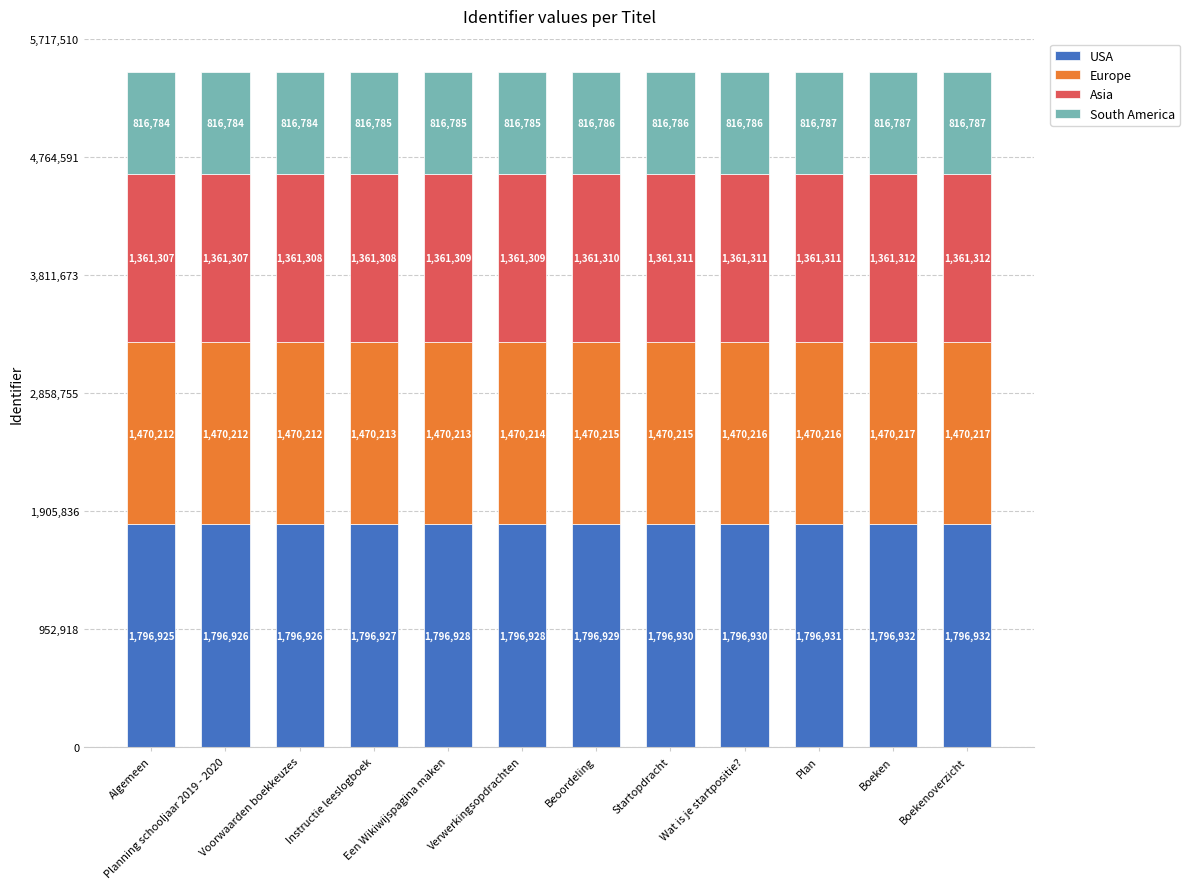

What is the sum of the USA values at Boeken and Beoordeling?

3593861